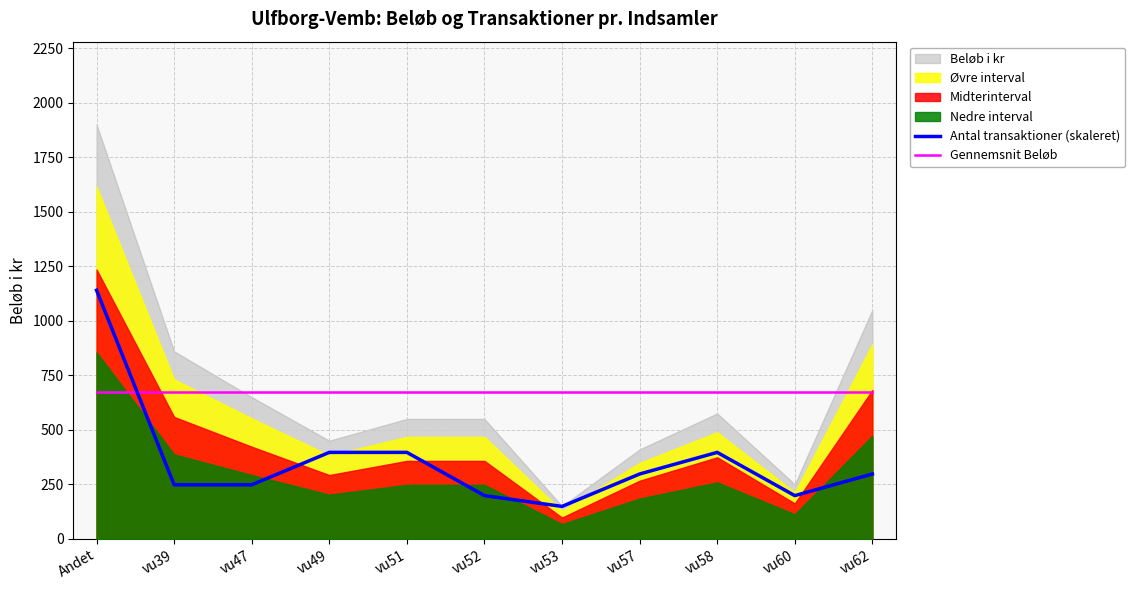

Is the value of Gennemsnit Beløb at vu49 greater than the value of Antal transaktioner (skaleret) at vu51?

Yes